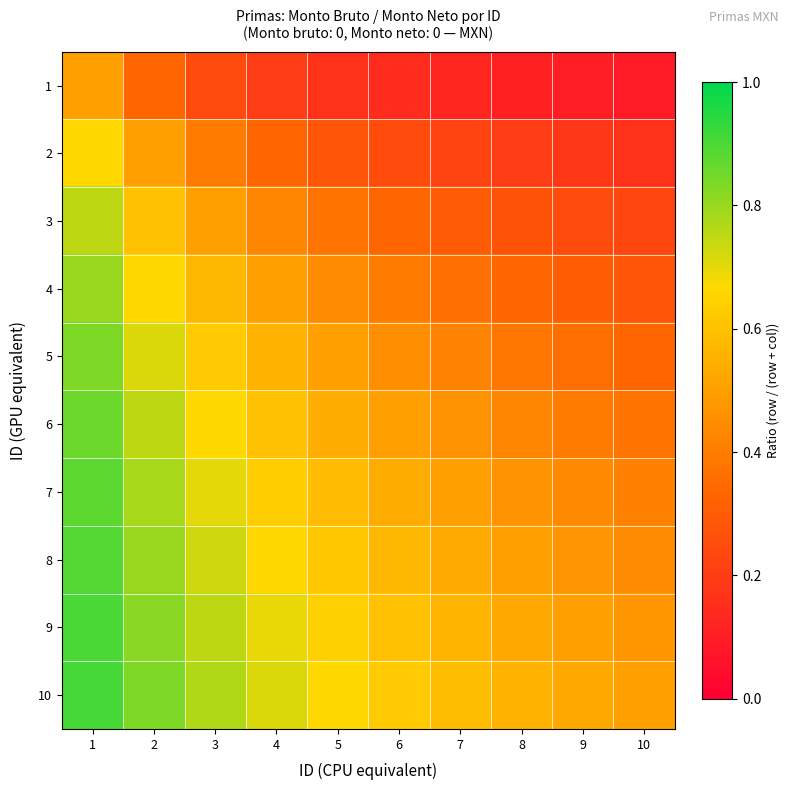

At which category is the sum across all series the highest?

1